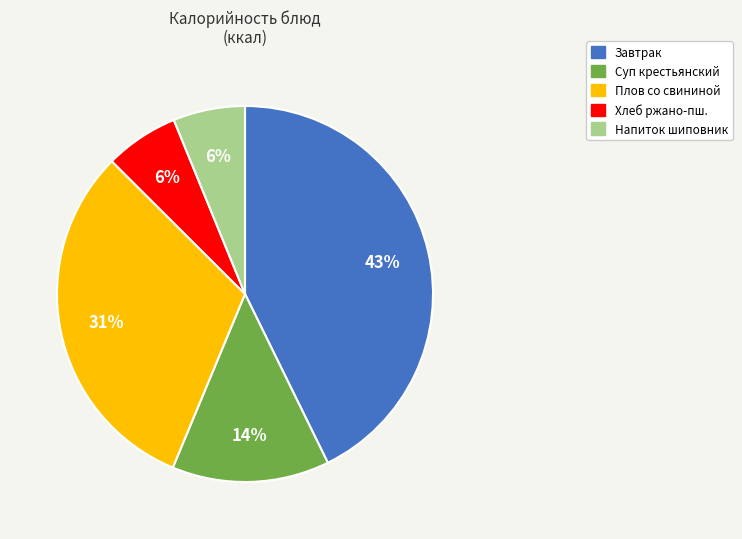

To the nearest percent, what is the difference between the largest and smallest slice percentages?

37%